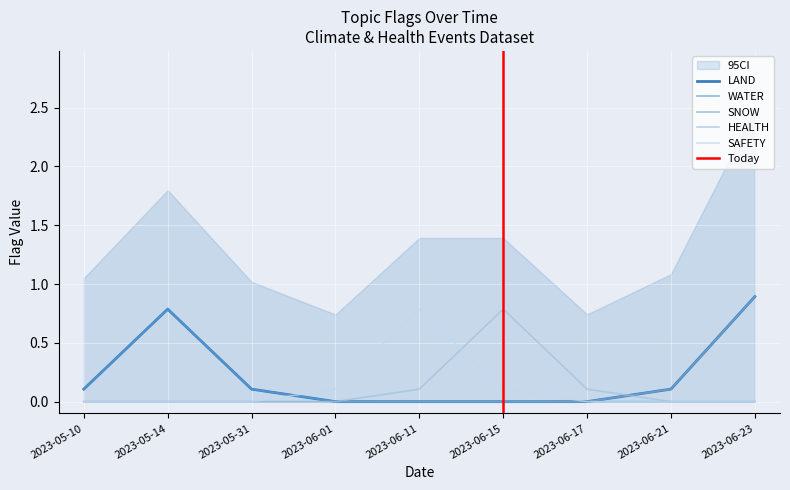

How many interior local peaks does the WATER series have?

1